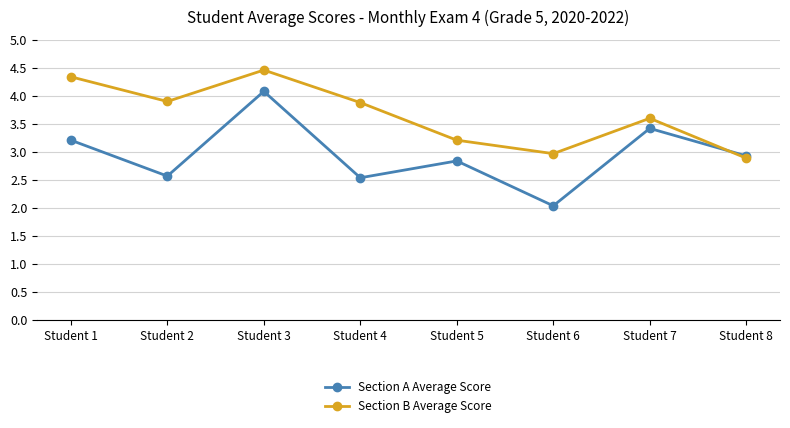

At which category does Section A Average Score reach its first local valley?

Student 2